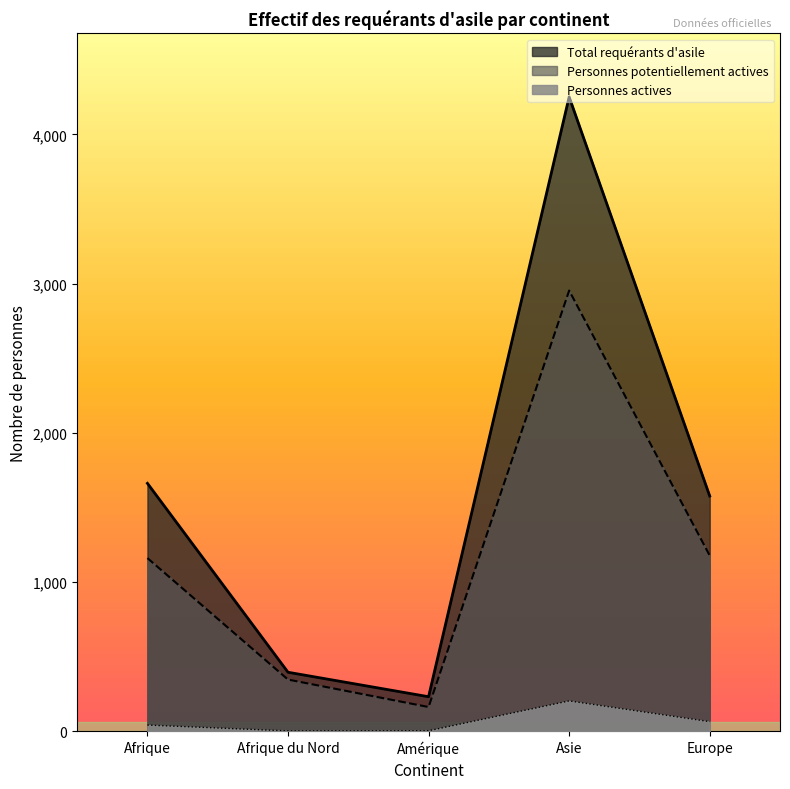

What is the total value across all series at Afrique?

2862